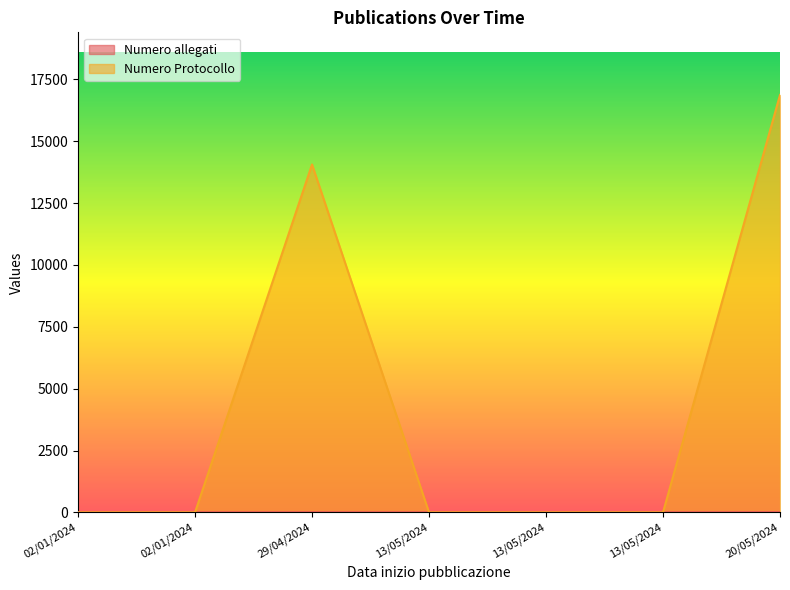

Reading left to right, what are all the values shown in this chart?

Numero allegati: 02/01/2024=1	02/01/2024=1	29/04/2024=4	13/05/2024=1	13/05/2024=1	13/05/2024=1	20/05/2024=6
Numero Protocollo: 02/01/2024=0	02/01/2024=0	29/04/2024=14063	13/05/2024=0	13/05/2024=0	13/05/2024=0	20/05/2024=16873